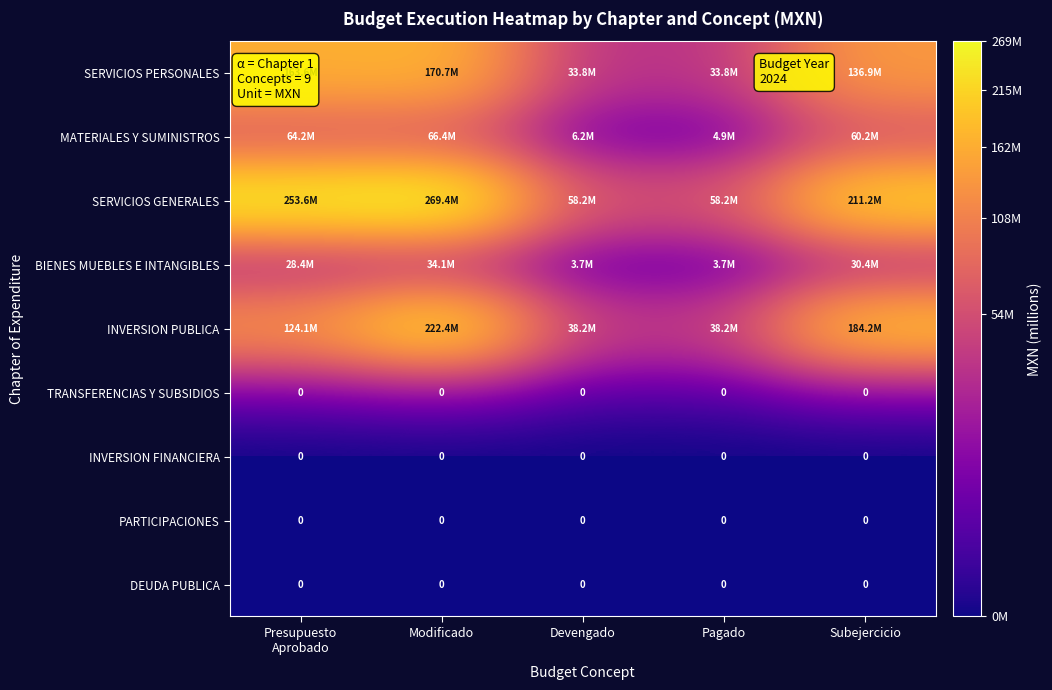

True or false: INVERSION PUBLICA has a value of 52092952.2 at Pagado.

False